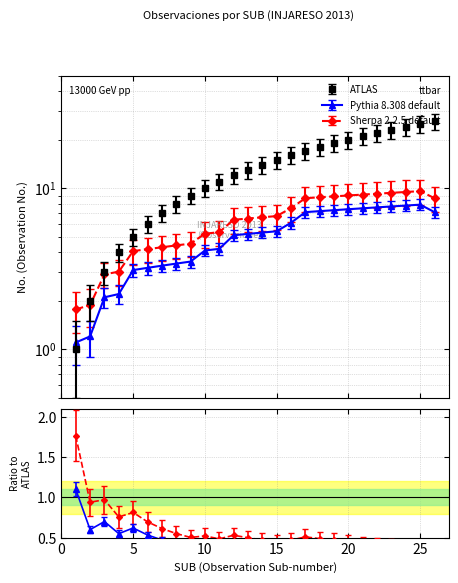

What are all the series names shown in the legend?

ATLAS, Pythia 8.308 default, Sherpa 2.2.5 default